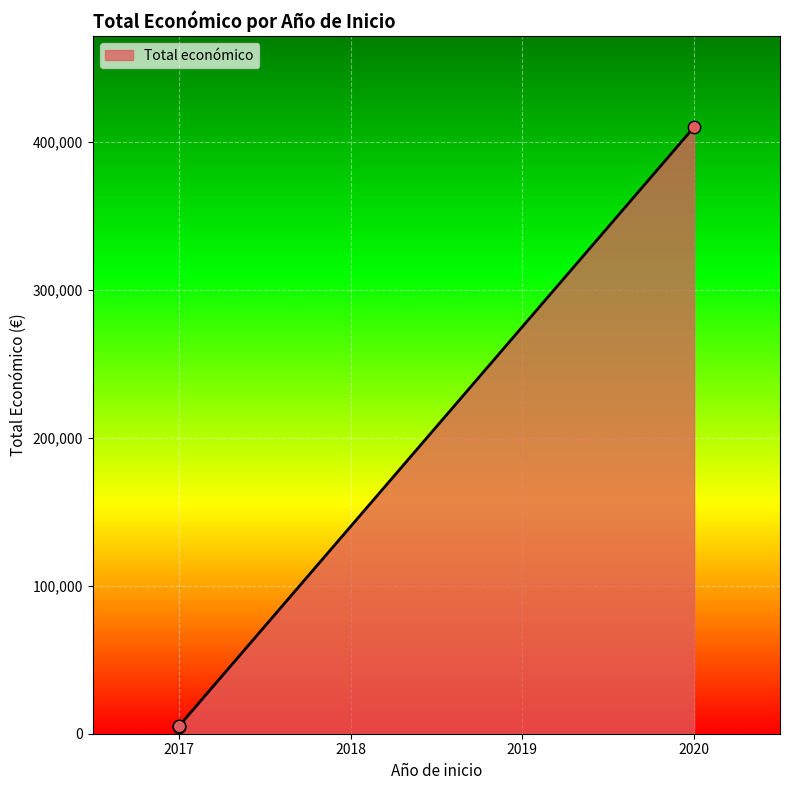

What is the change in value from 2020 (AGROVOLTAICA) to 2017 (SUNENERGY)?

-405154